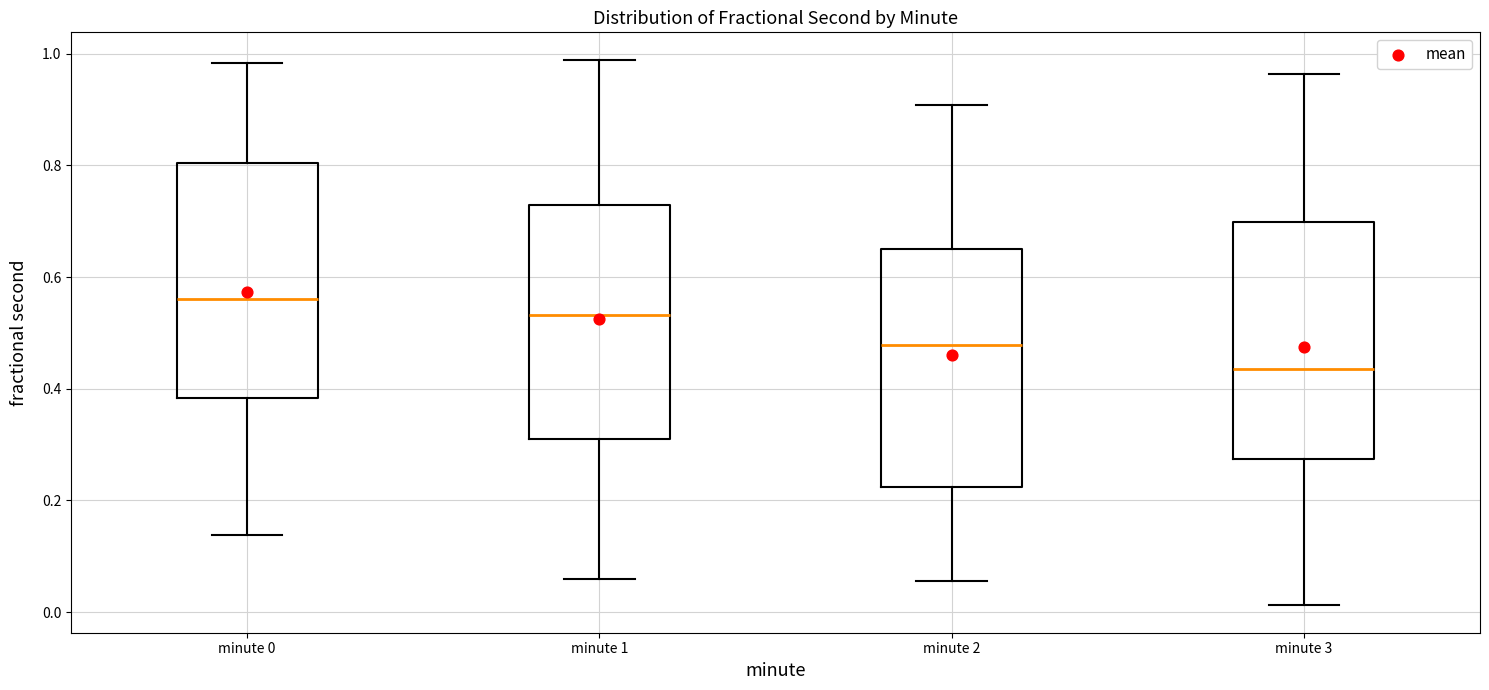

Where does the lower whisker of the box for minute 2 end on the y-axis? The values are not printed on the chart, so give them approximately, as read against the axis.

0.06